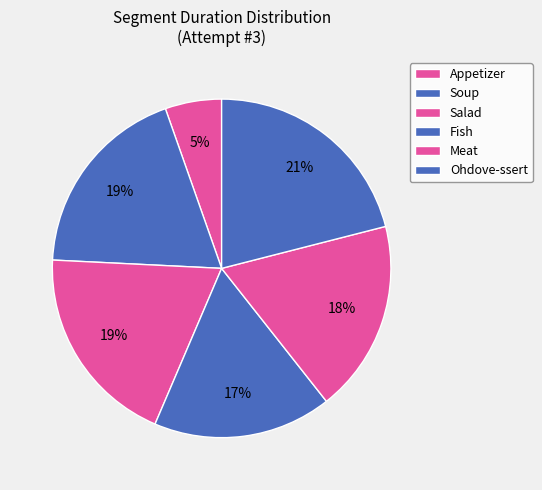

How many segments does this pie chart have?

6